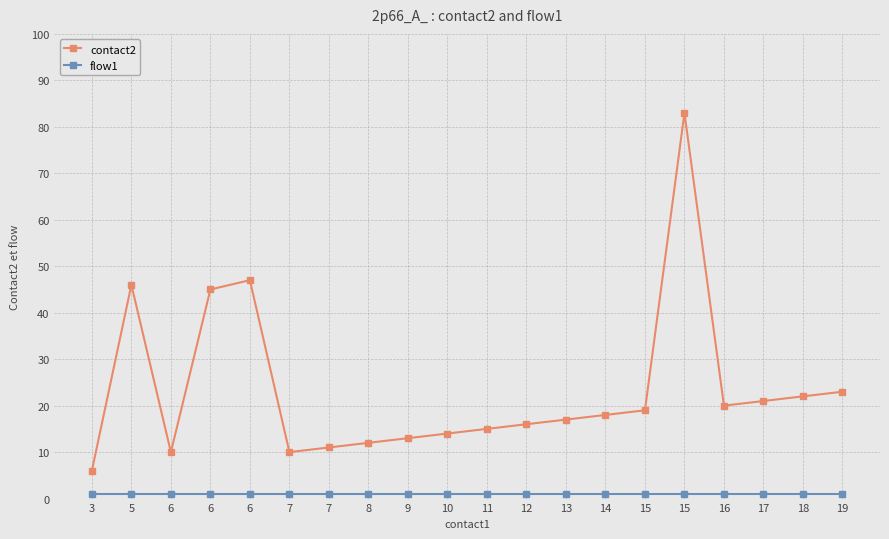

How many lines are shown in the chart?

2